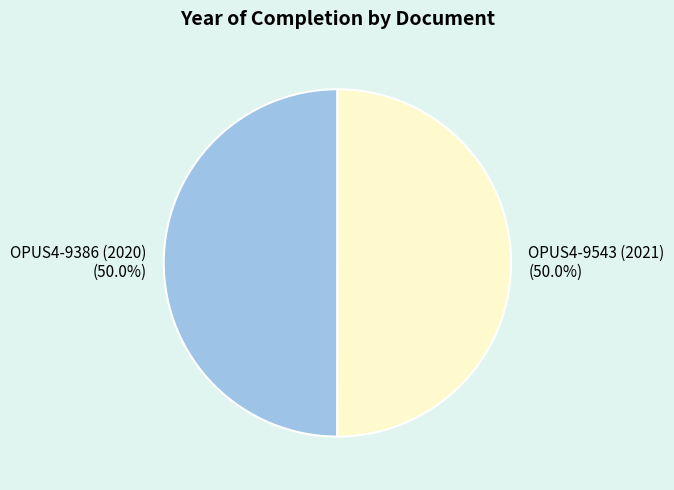

Is it true that OPUS4-9543 (2021) is 50% of the pie?

True